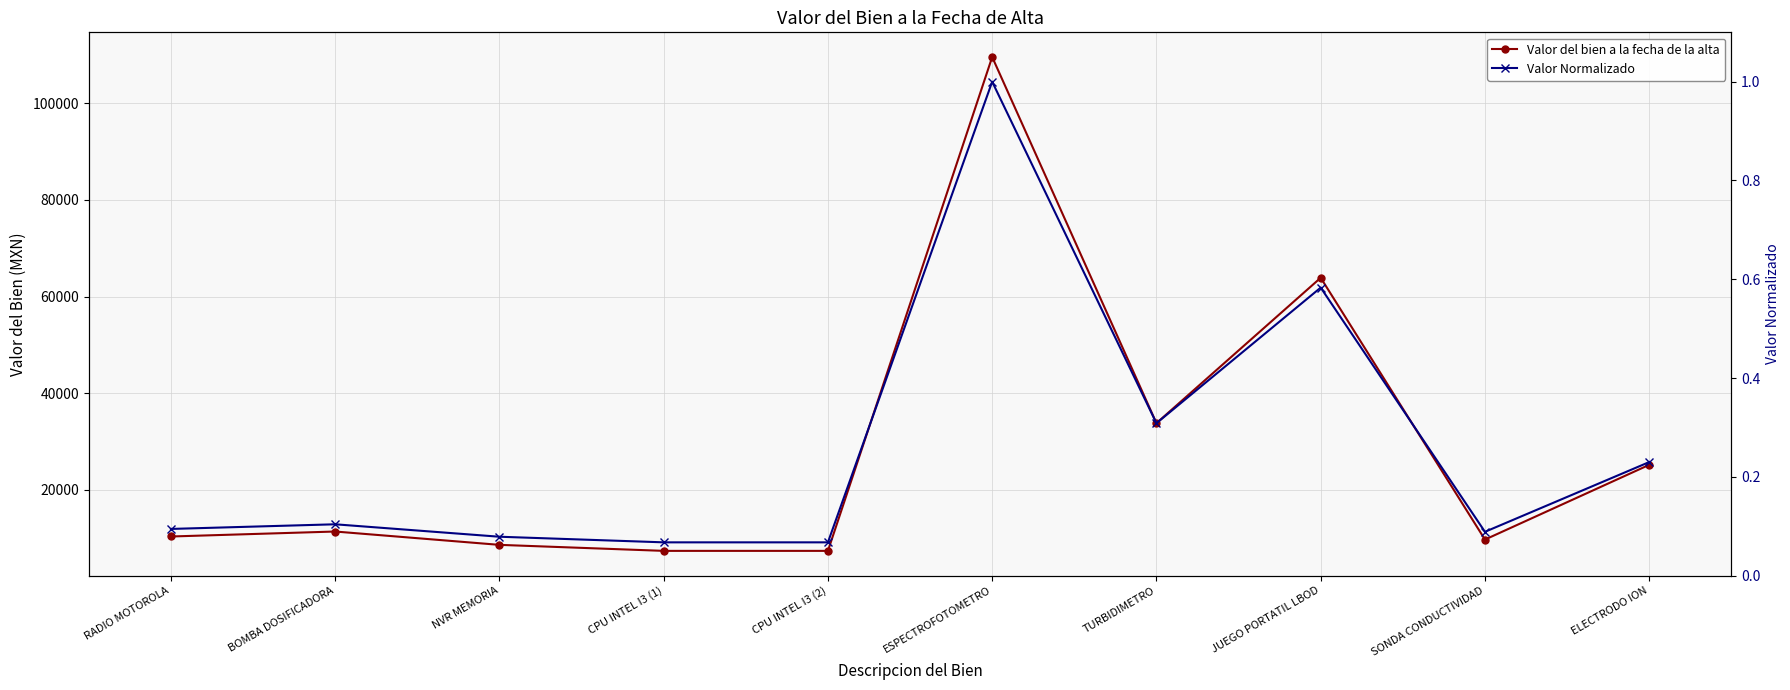

True or false: Valor Normalizado and Valor del bien a la fecha de la alta intersect in this chart.

False